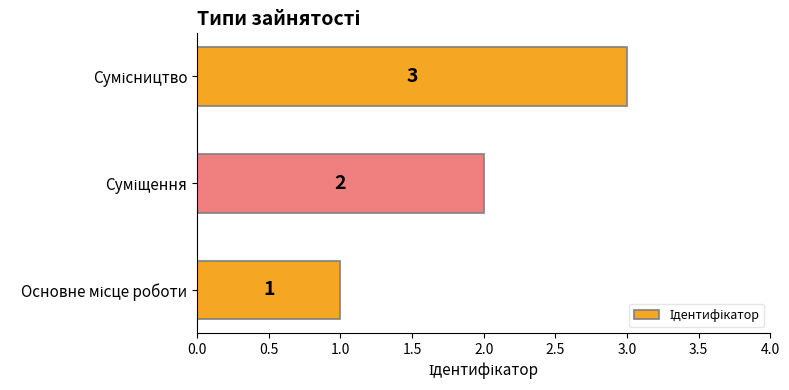

What is the average value?

2